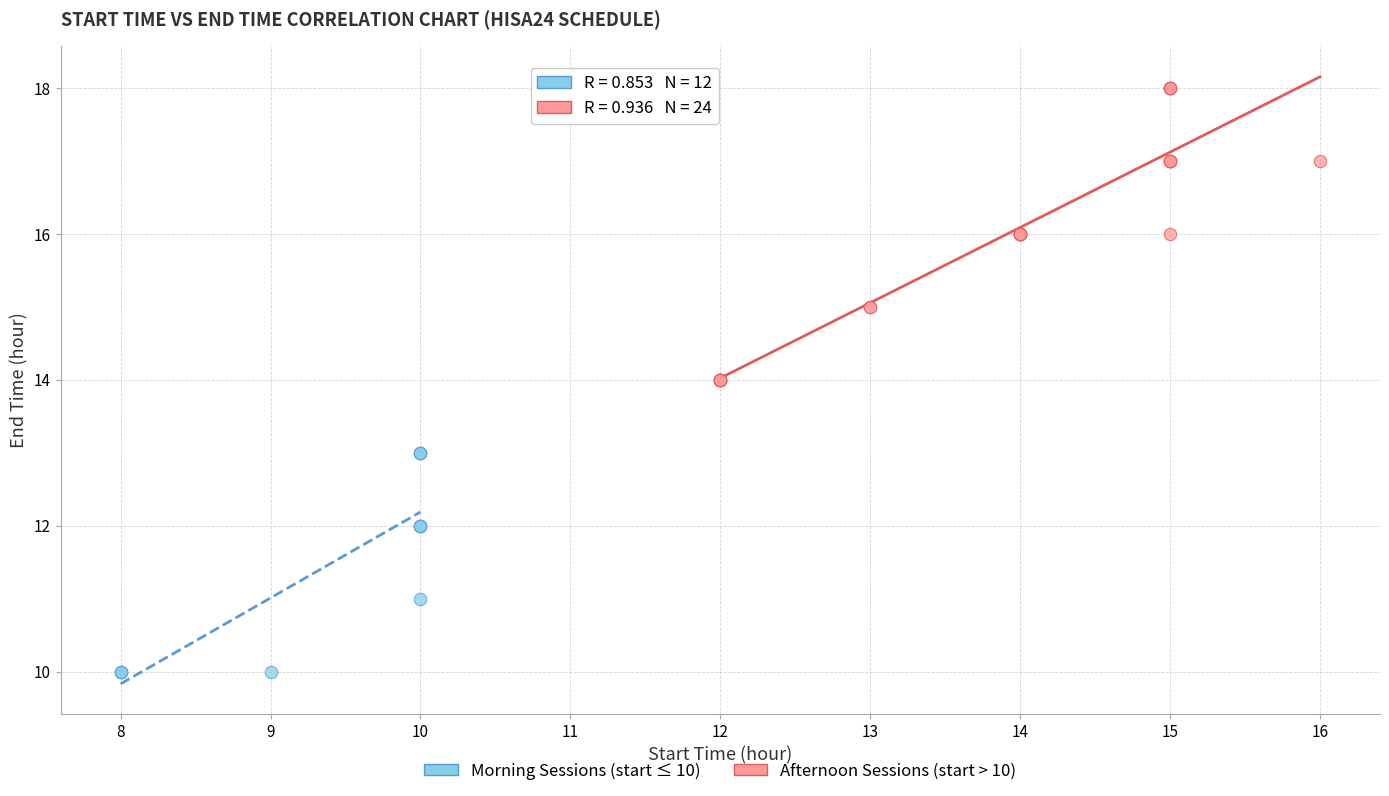

Which series reaches the minimum Y coordinate?

Morning Sessions (start ≤ 10)